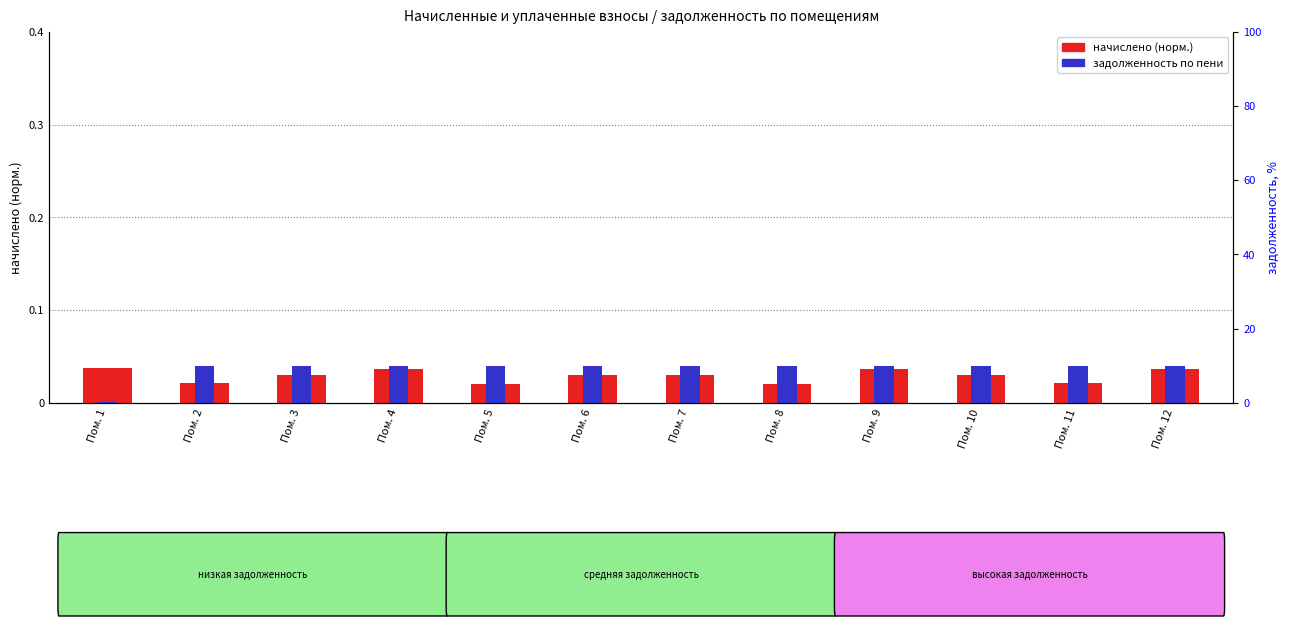

What is the total value across all series at Пом. 12?

0.1